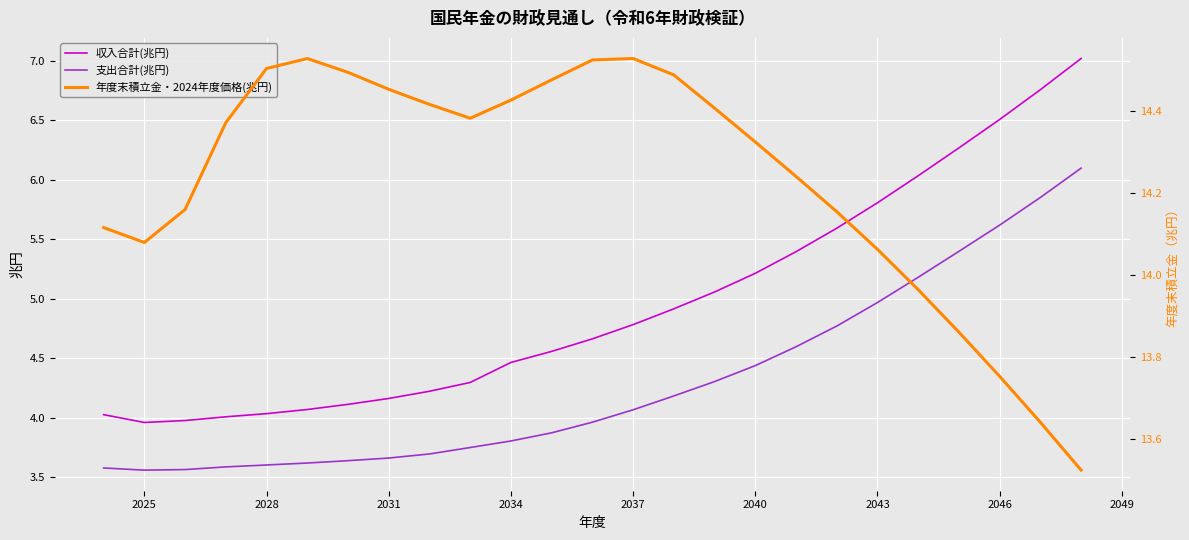

True or false: 収入合計(兆円) and 支出合計(兆円) intersect in this chart.

False